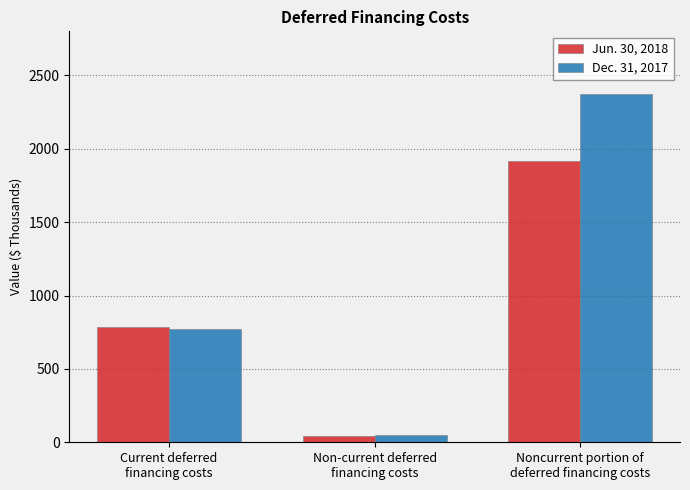

How many distinct data groups are displayed?

2